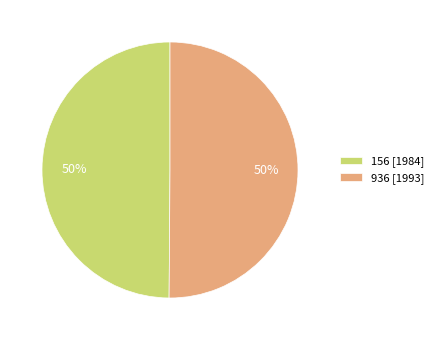

What is the ratio of the value at 156 [1984] to the value at 936 [1993]?

1.0